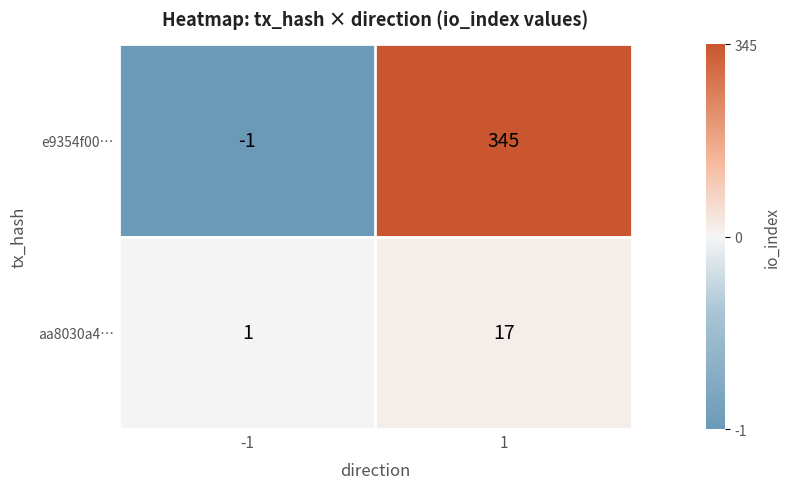

Rank the series by their average value, from highest to lowest.

e9354f00…, aa8030a4…